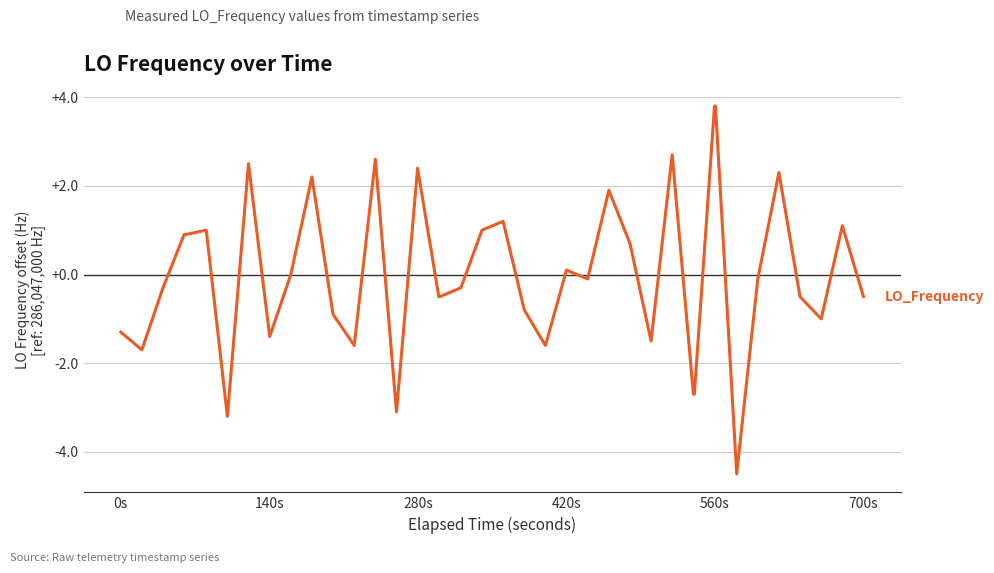

What is the maximum value shown in the chart?

3.8